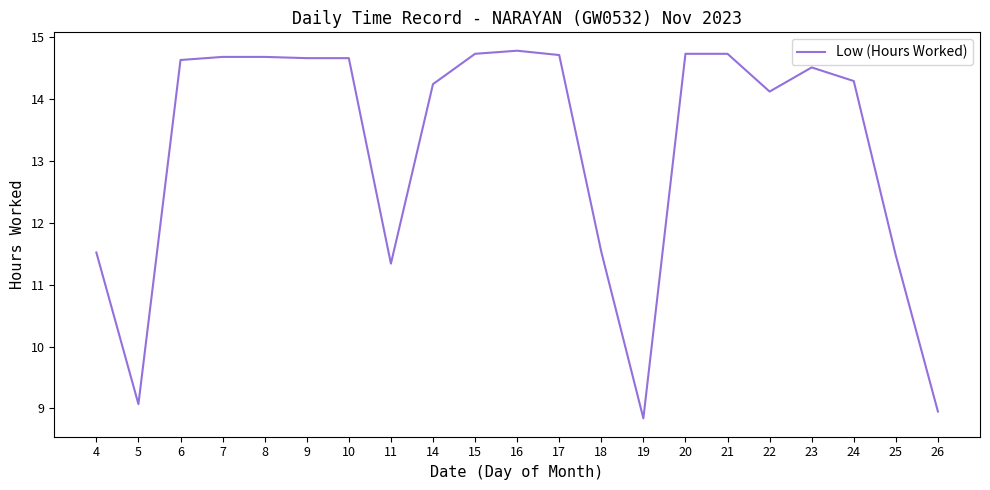

Approximately how many times larger is the value at 25 compared to 14?

0.8